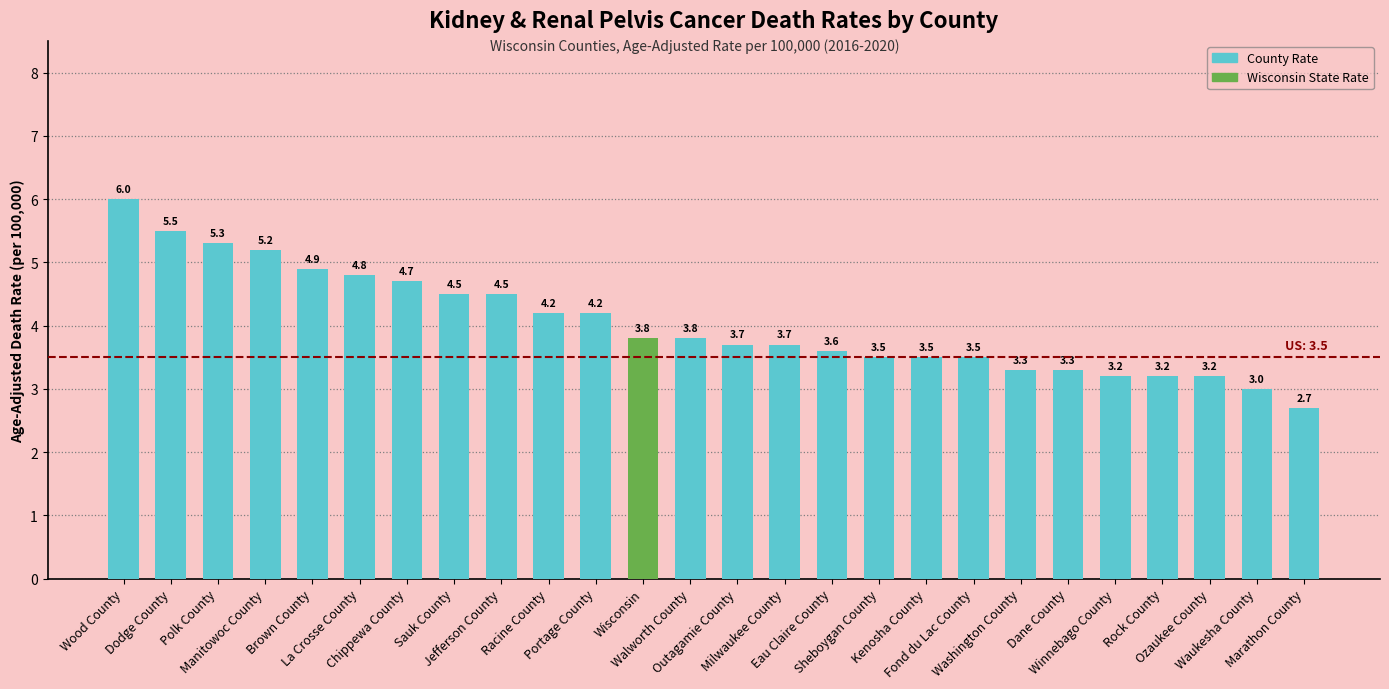

The chart shows a value of 3.5 at Fond du Lac County. True or false?

True